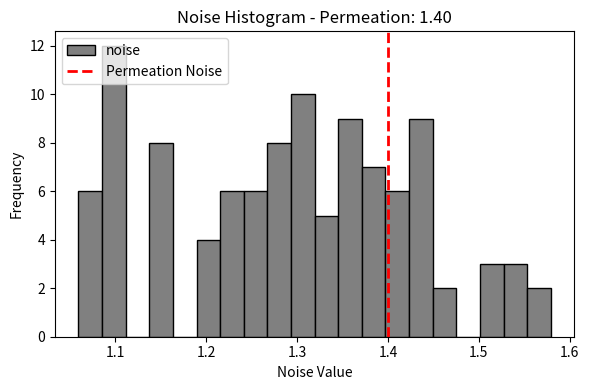

Around what value on the x-axis is the tallest bar? Give the approximate position of its centre, as read against the axis.

1.10